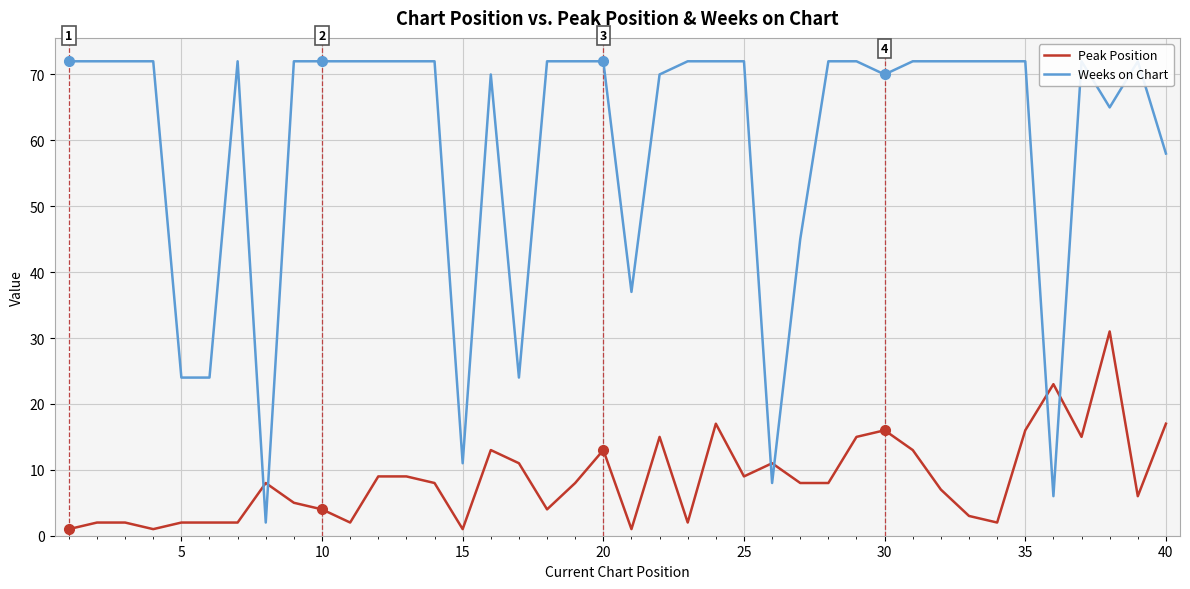

How many values in the Peak Position series exceed 8?

17